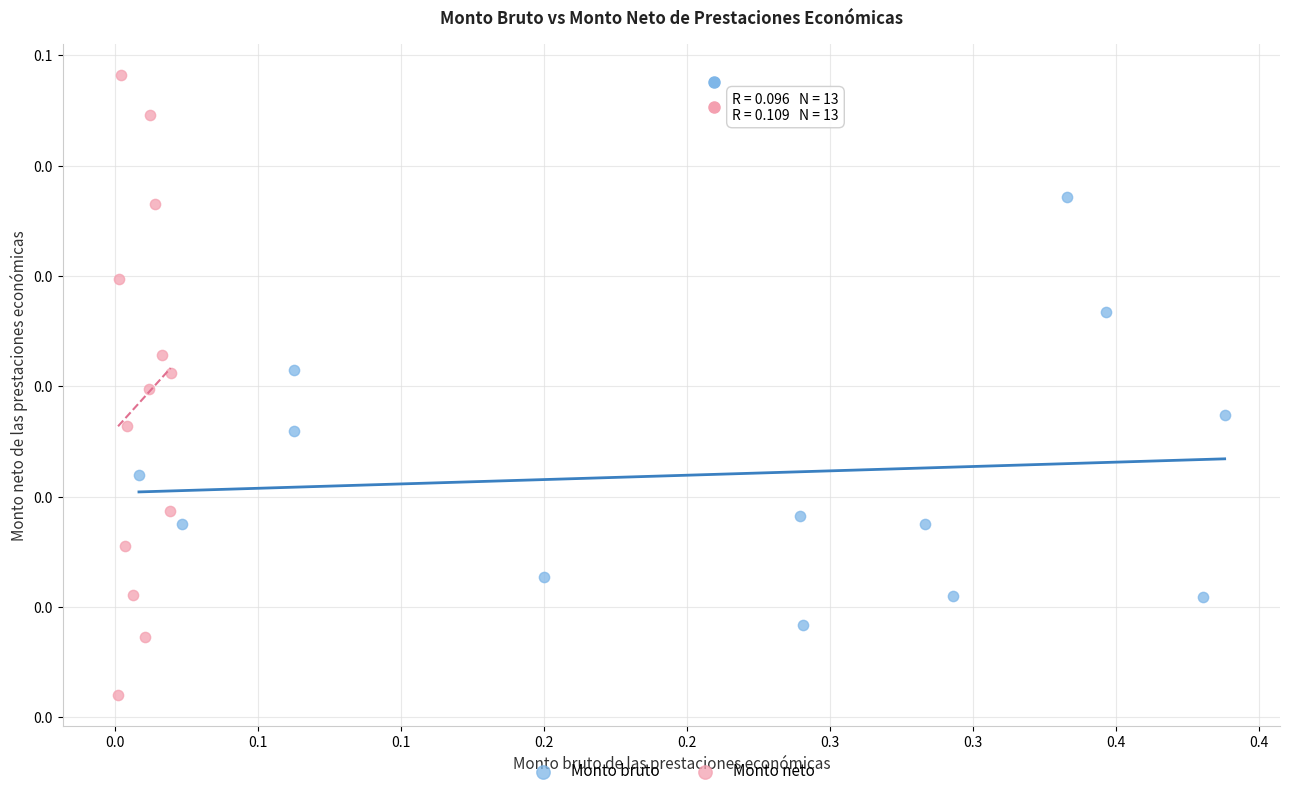

Which series reaches the maximum Y coordinate?

Monto neto